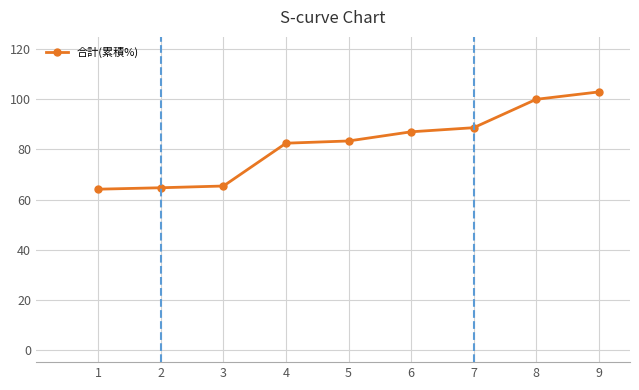

Reading right to left, what are all the values shown in this chart?

103.0	100.0	88.7	87.1	83.4	82.5	65.4	64.7	64.1